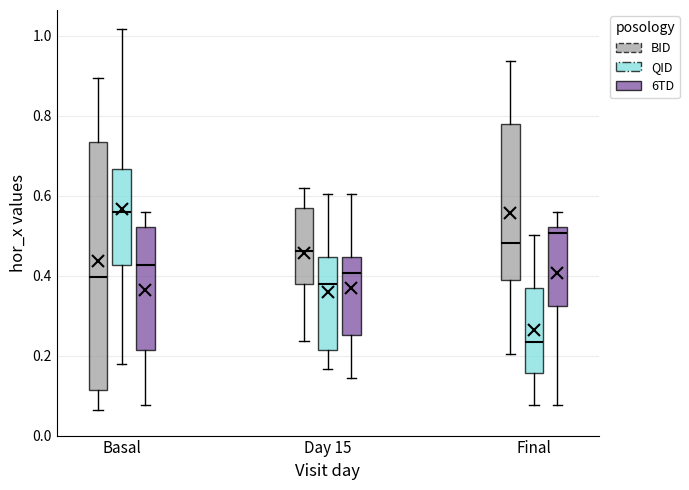

Comparing the boxes themselves (not the whiskers), which one is the tallest?

Basal (BID)